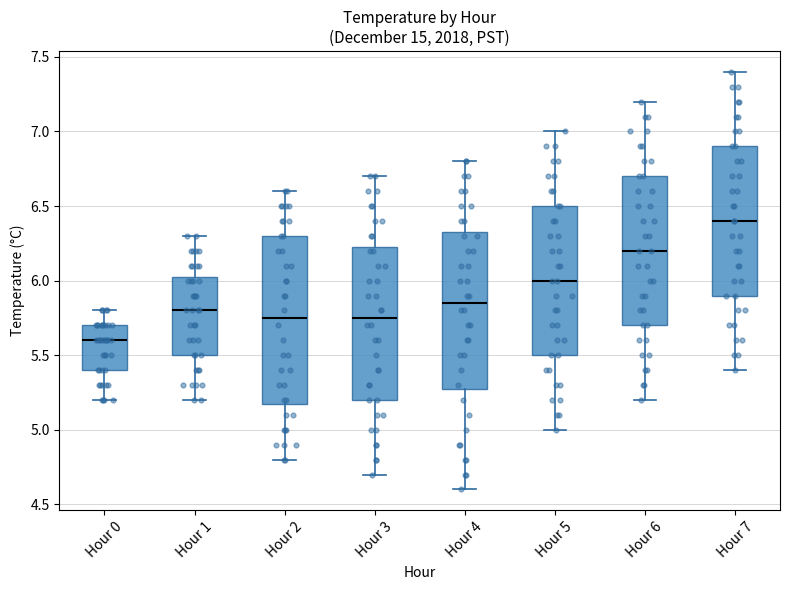

Comparing the boxes themselves (not the whiskers), which one is the tallest?

Hour 2